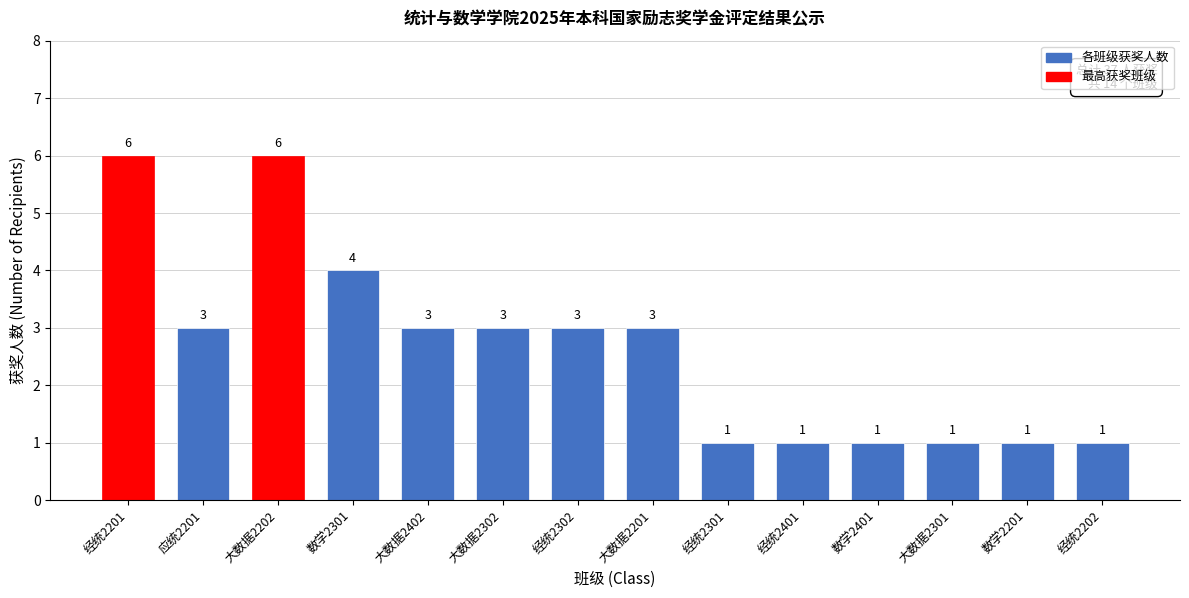

Reading right to left, what are all the values shown in this chart?

1	1	1	1	1	1	3	3	3	3	4	6	3	6